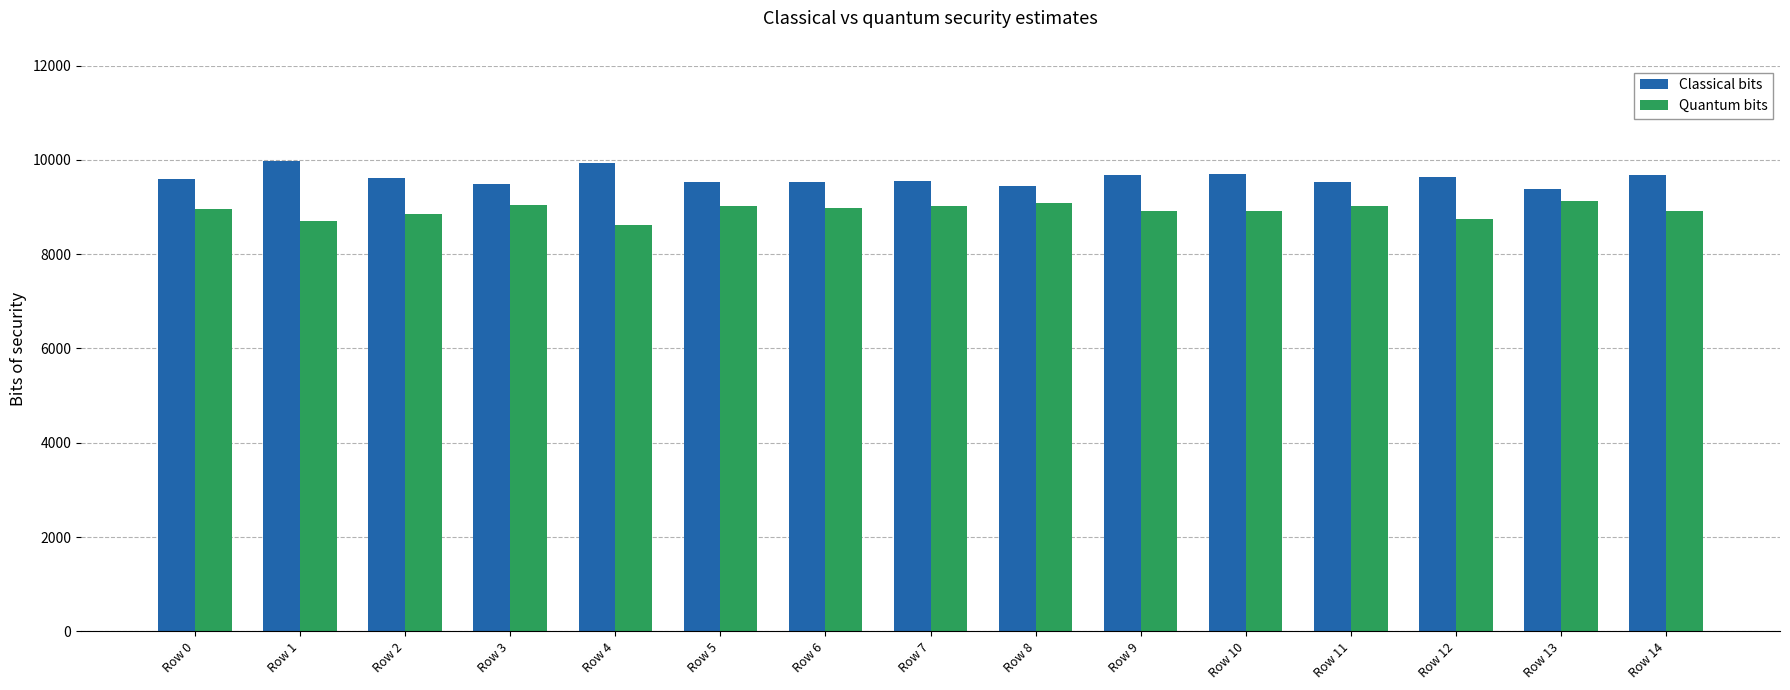

How many groups of bars are there?

15